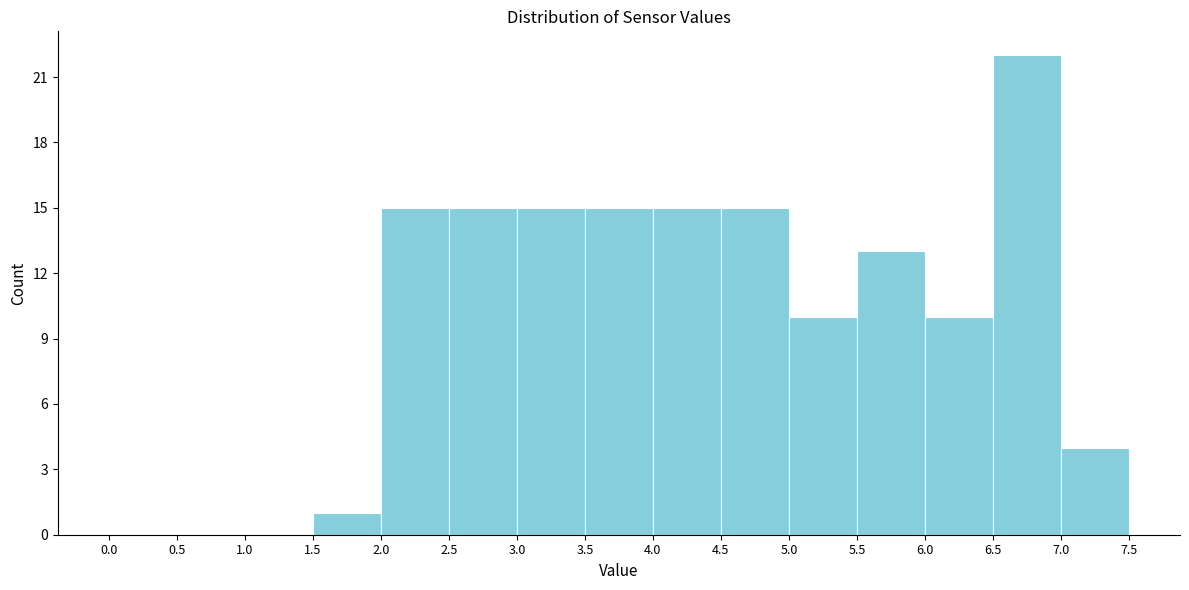

Reading left to right, list every bar in this chart as the range it spans on the x-axis followed by its height. The values are not printed on the chart, so give them approximately, as read against the axis.

0.0 to 0.5: 0
0.5 to 1.0: 0
1.0 to 1.5: 0
1.5 to 2.0: 1
2.0 to 2.5: 15
2.5 to 3.0: 15
3.0 to 3.5: 15
3.5 to 4.0: 15
4.0 to 4.5: 15
4.5 to 5.0: 15
5.0 to 5.5: 10
5.5 to 6.0: 13
6.0 to 6.5: 10
6.5 to 7.0: 22
7.0 to 7.5: 4